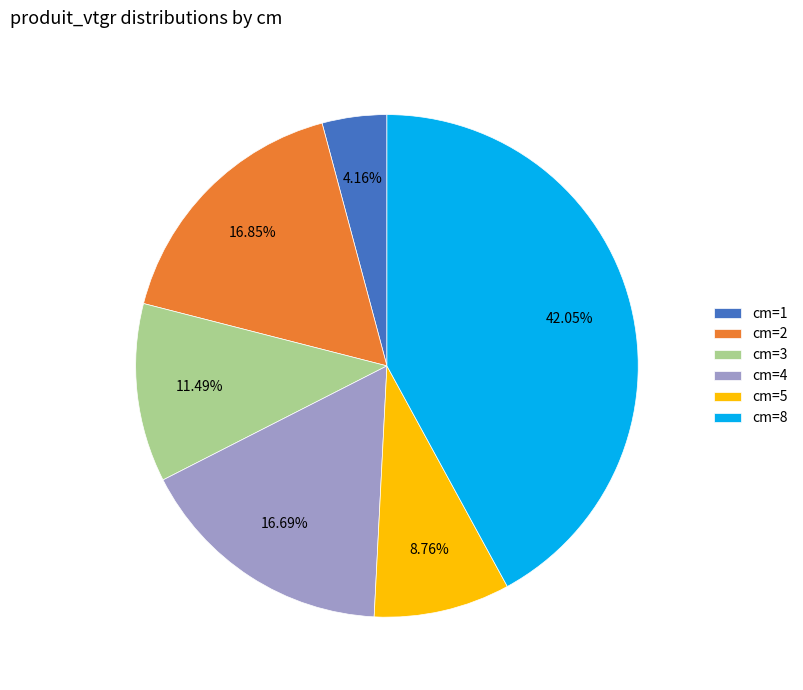

Does any single category account for the majority?

No